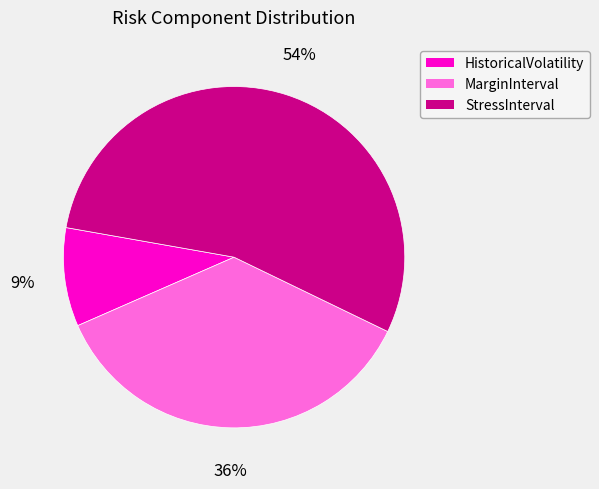

How many segments does this pie chart have?

3